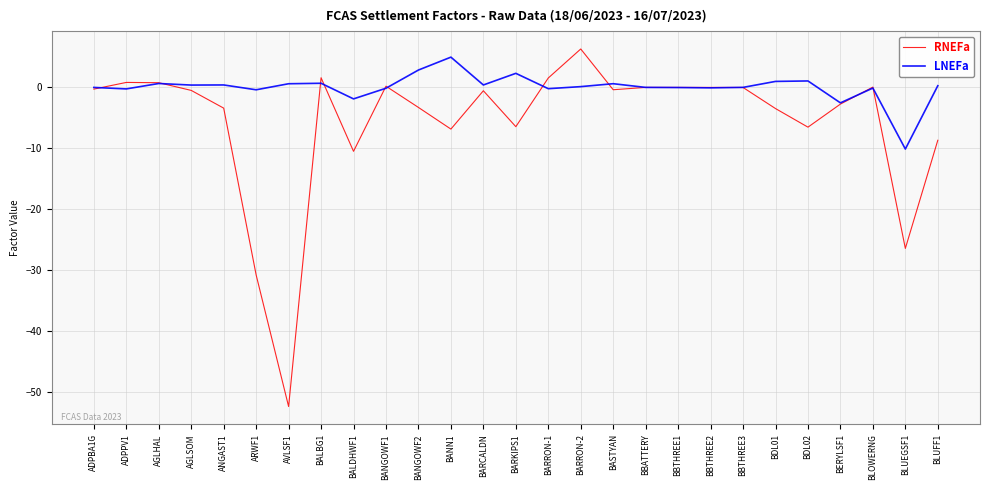

Is this an area chart (filled region under the line)?

No